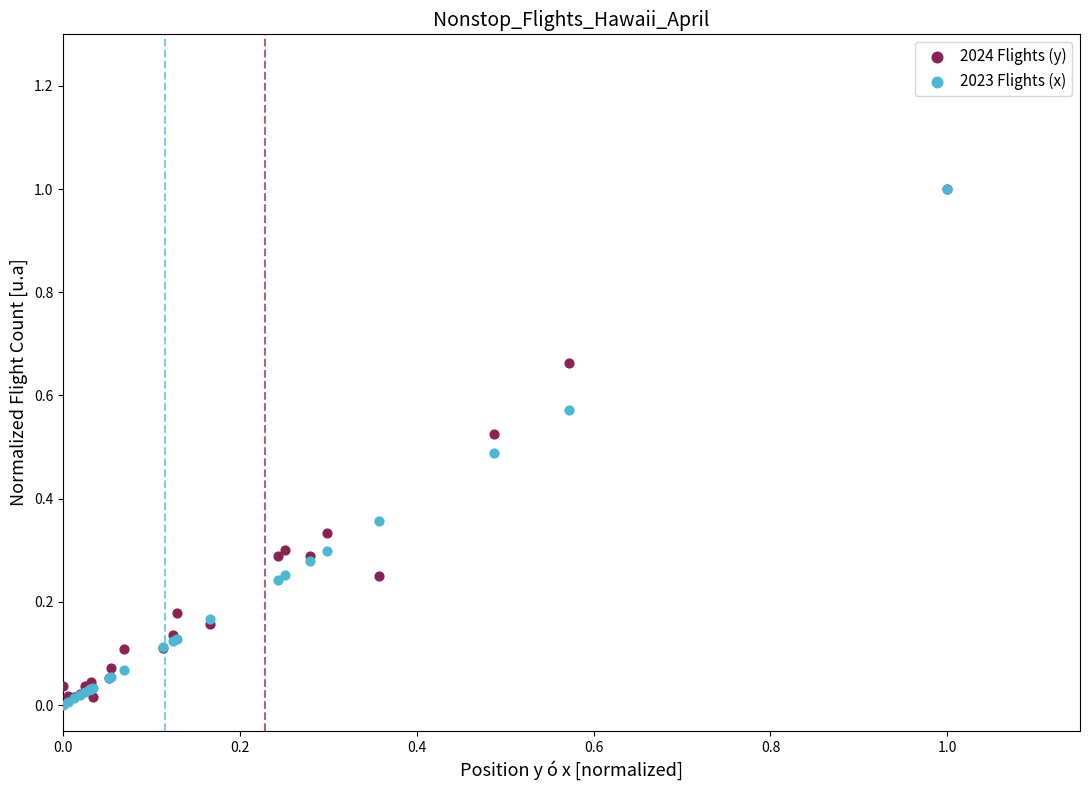

What are all the series names shown in the legend?

2024 Flights (y), 2023 Flights (x)